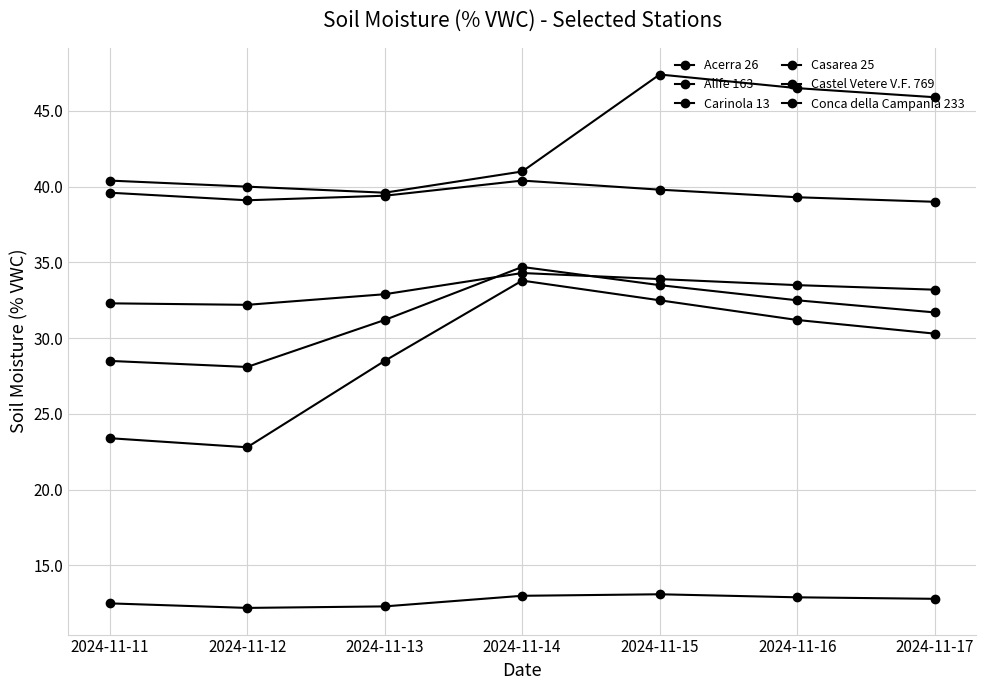

True or false: Casarea 25 has a value of 32.2 at 2024-11-12.

True